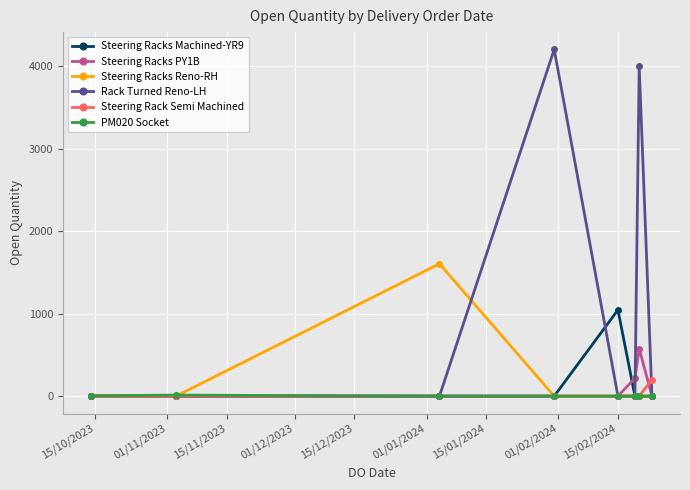

What are all the series names shown in the legend?

Steering Racks Machined-YR9, Steering Racks PY1B, Steering Racks Reno-RH, Rack Turned Reno-LH, Steering Rack Semi Machined, PM020 Socket